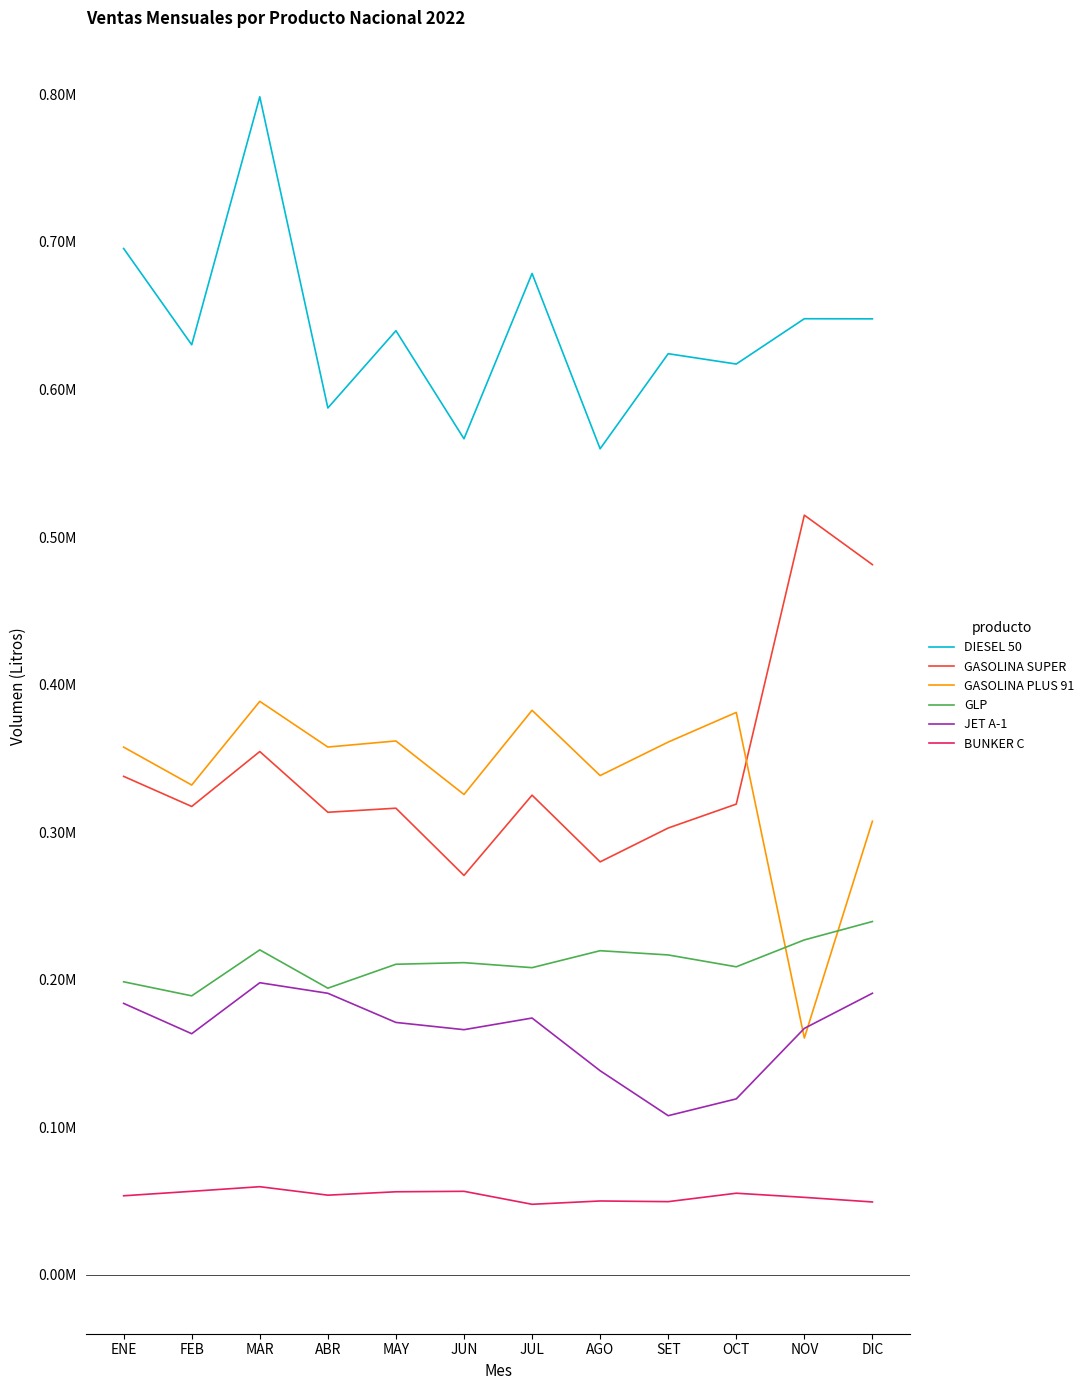

What are all the series names shown in the legend?

DIESEL 50, GASOLINA SUPER, GASOLINA PLUS 91, GLP, JET A-1, BUNKER C